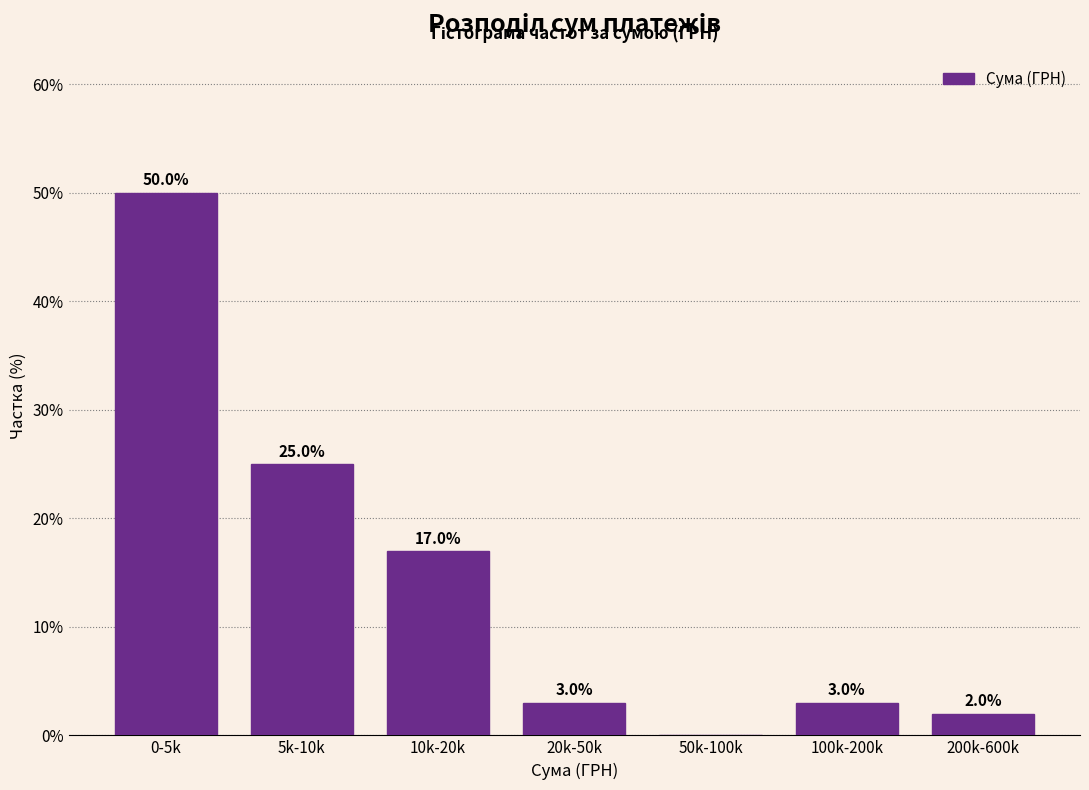

Reading left to right, what are all the values shown in this chart?

0-5k=50	5k-10k=25	10k-20k=17	20k-50k=3	50k-100k=0	100k-200k=3	200k-600k=2